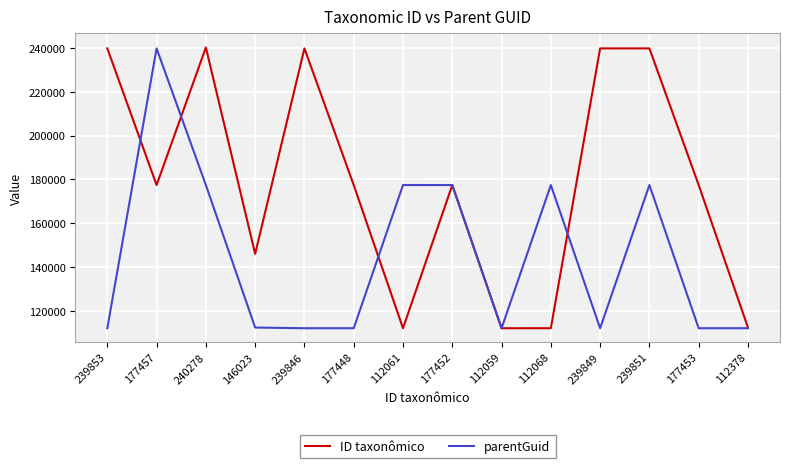

What is the total value across all series at 239846?

351905